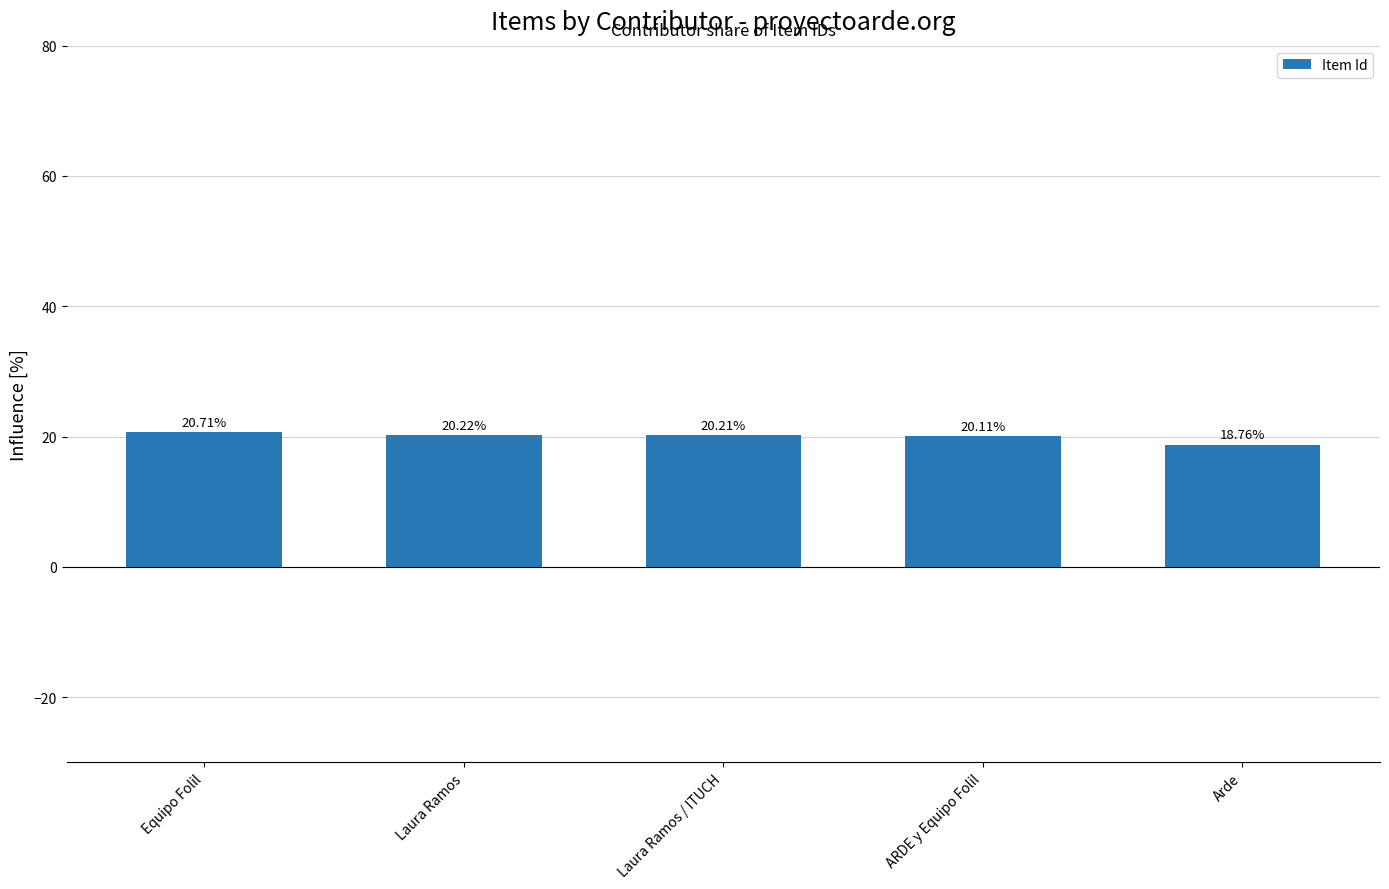

List the labels in order of value, largest first.

Equipo Folil, Laura Ramos, Laura Ramos / ITUCH, ARDE y Equipo Folil, Arde